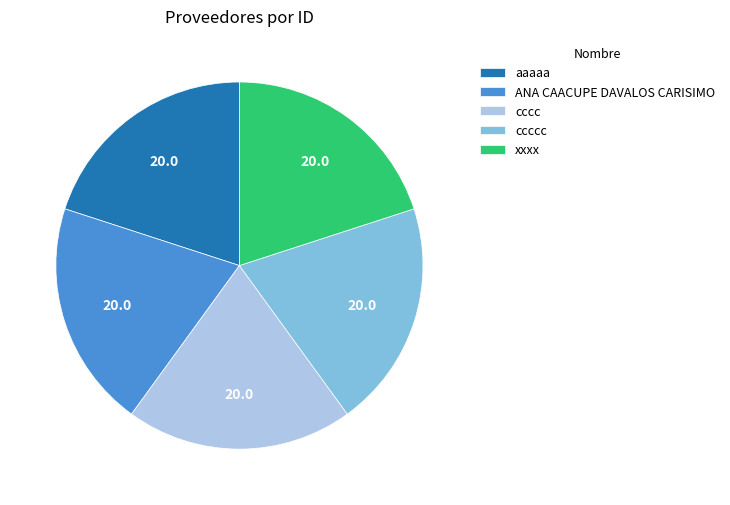

The cccc slice represents 33% of the pie. True or false?

False